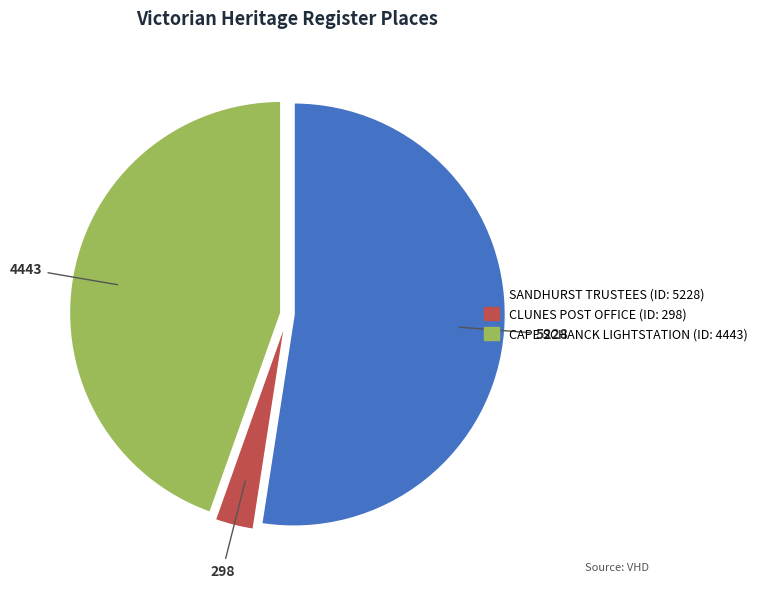

Is there a majority slice in this chart?

Yes